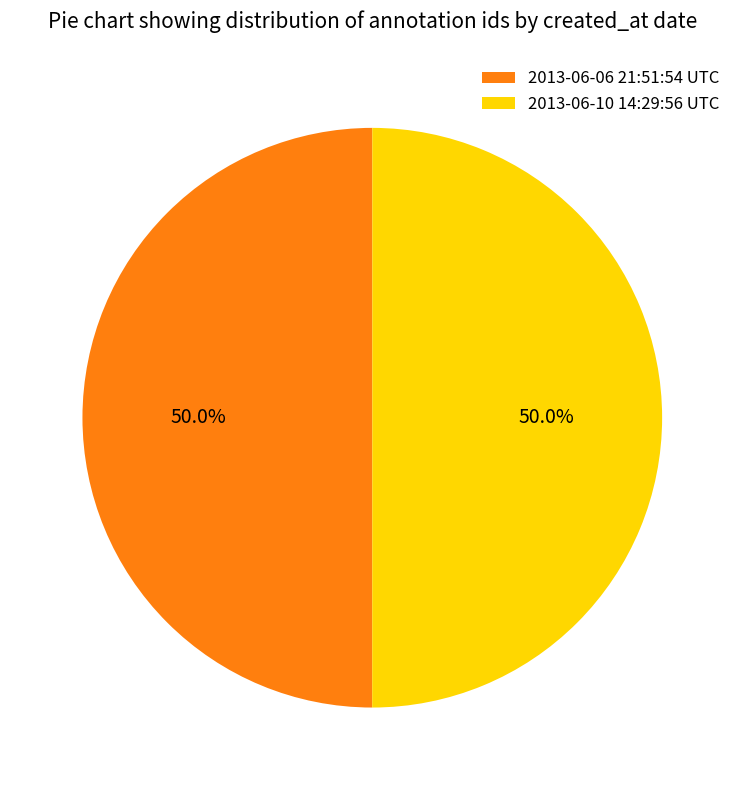

Is the sum of 2013-06-06 21:51:54 UTC and 2013-06-10 14:29:56 UTC greater than half?

Yes